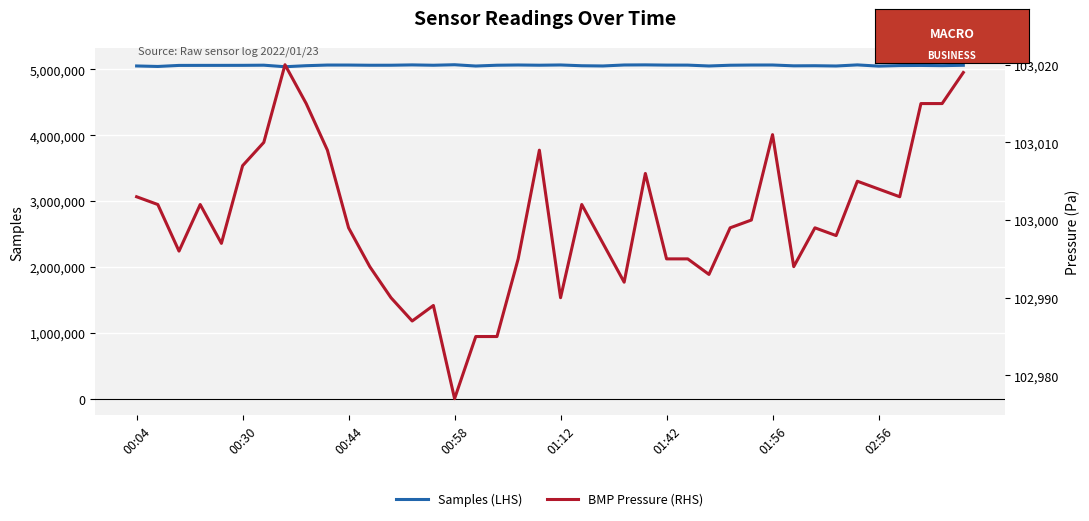

True or false: Samples (LHS) has a value of 5065782 at 01:42.

True